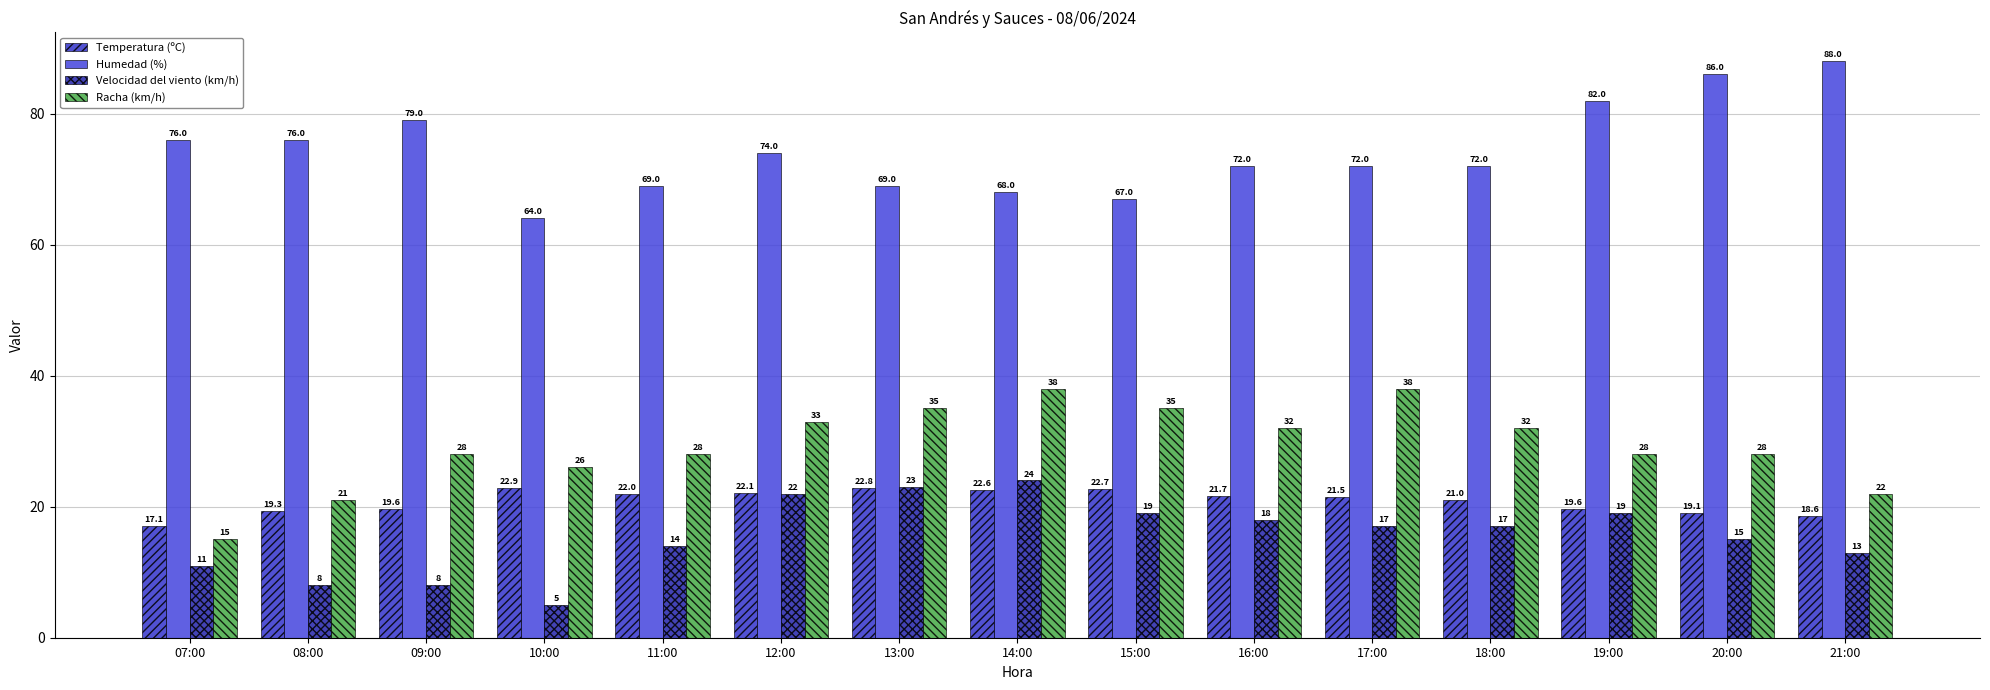

What is the smallest value displayed?

5.0